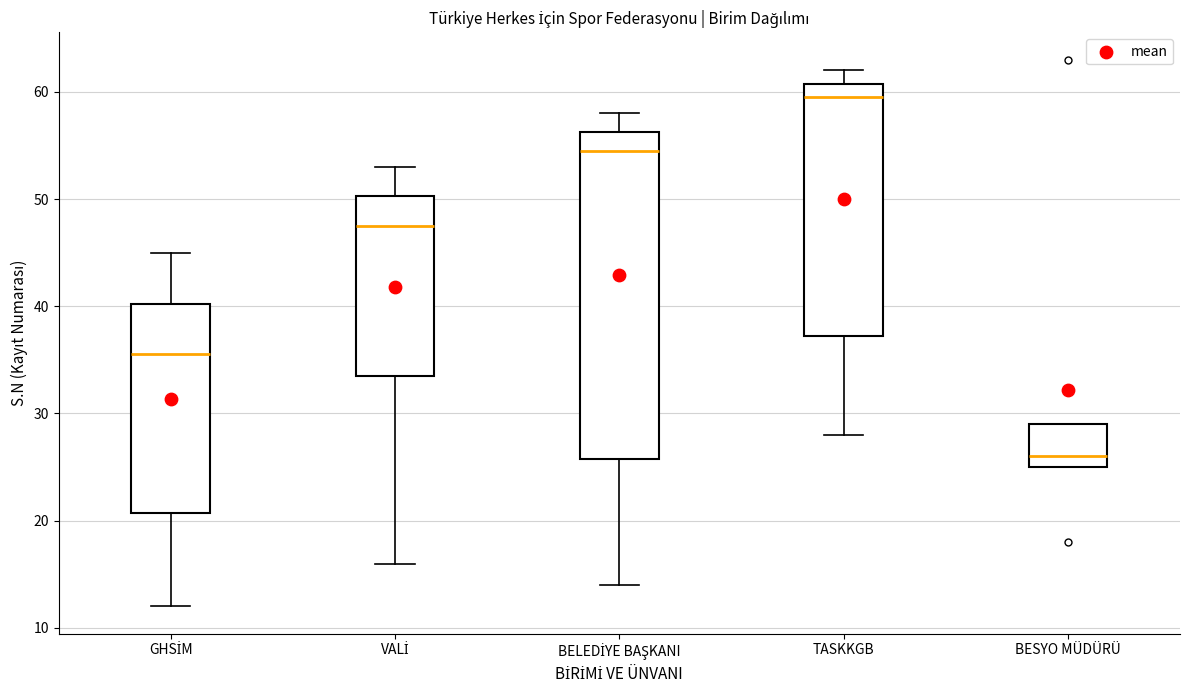

Which box's median line is the lowest?

BESYO MÜDÜRÜ